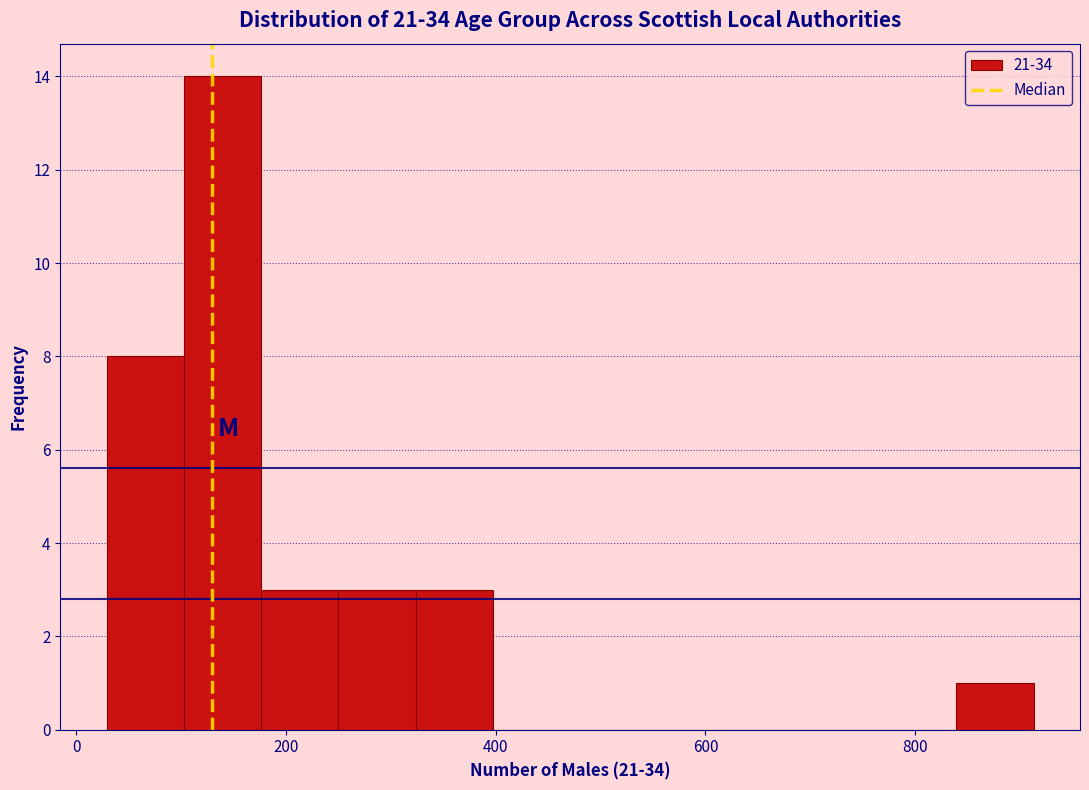

Read against the x-axis, roughly where is the centre of the tallest bar?

140